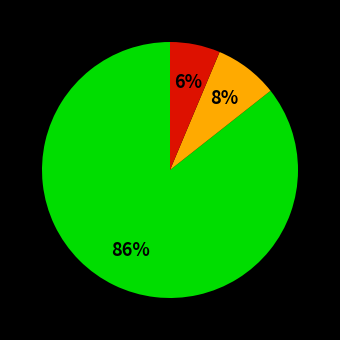

To the nearest percent, what is the average slice percentage?

33%